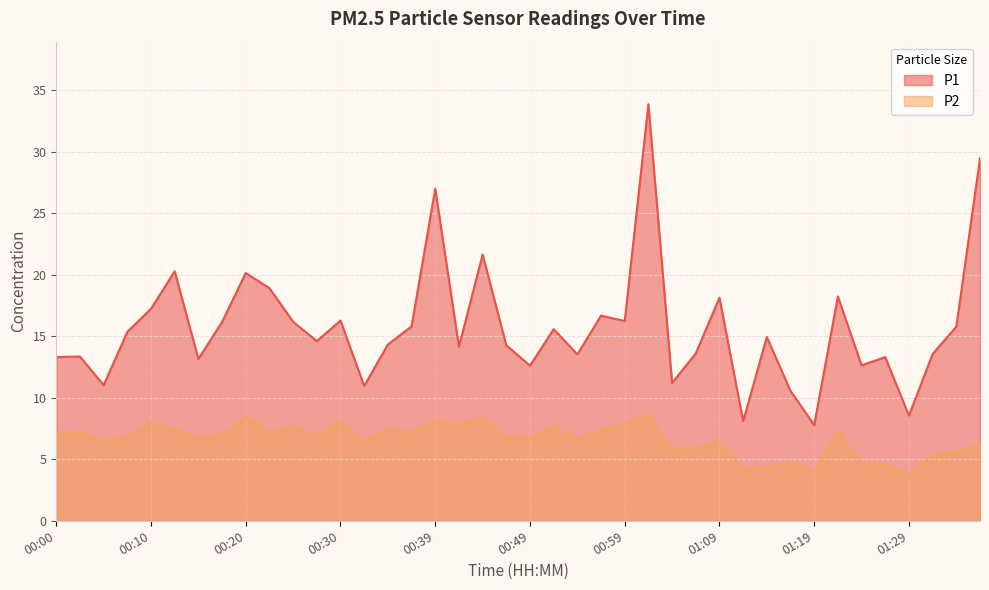

What is the spread (max minus min) of values at 01:07?

7.6